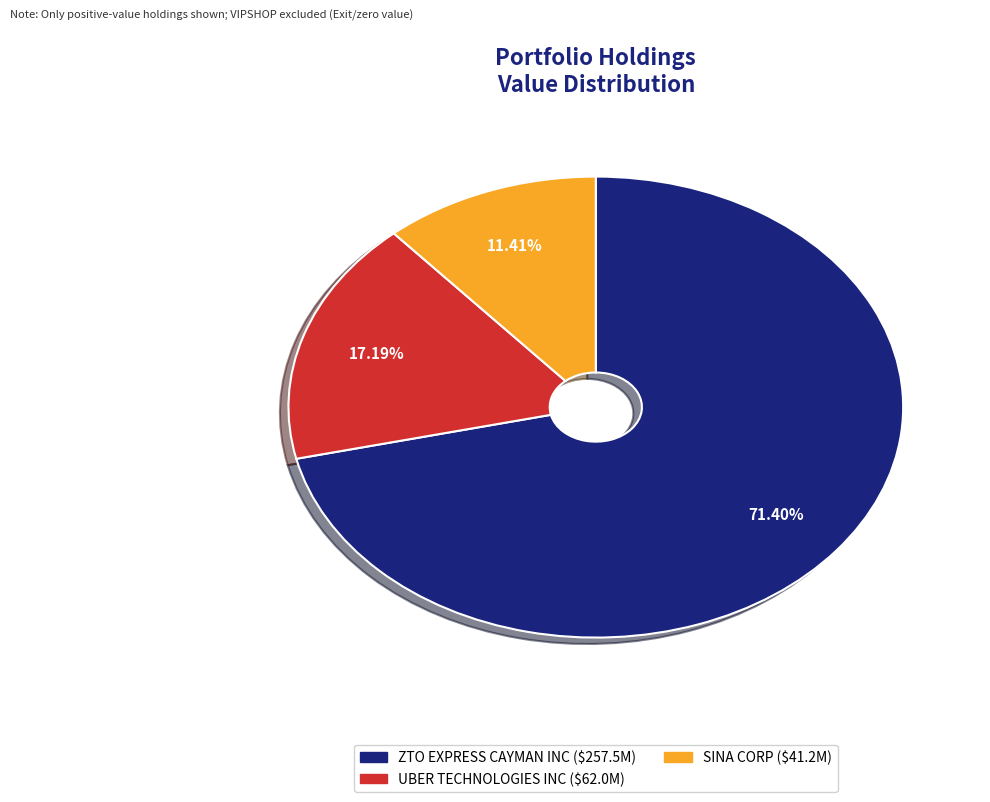

What is the majority slice?

ZTO EXPRESS CAYMAN INC